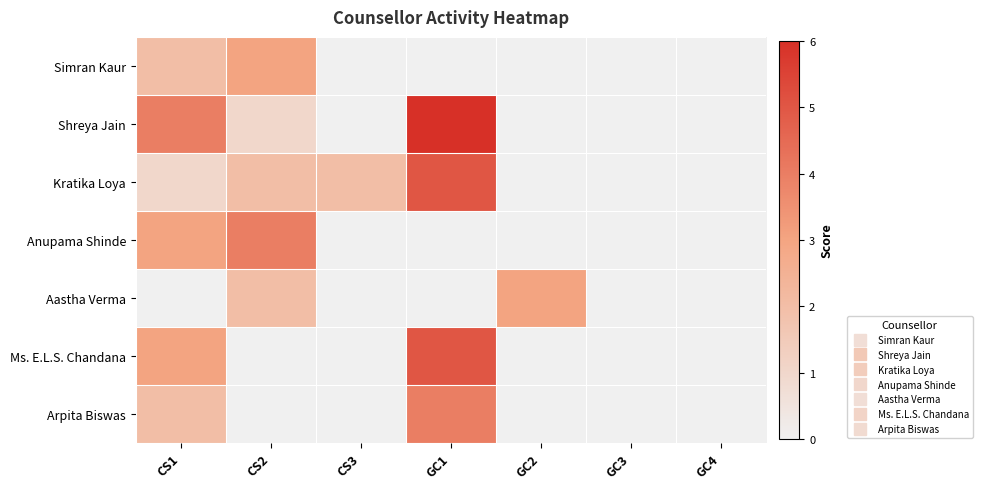

Which label corresponds to the smallest value in the chart?

CS3